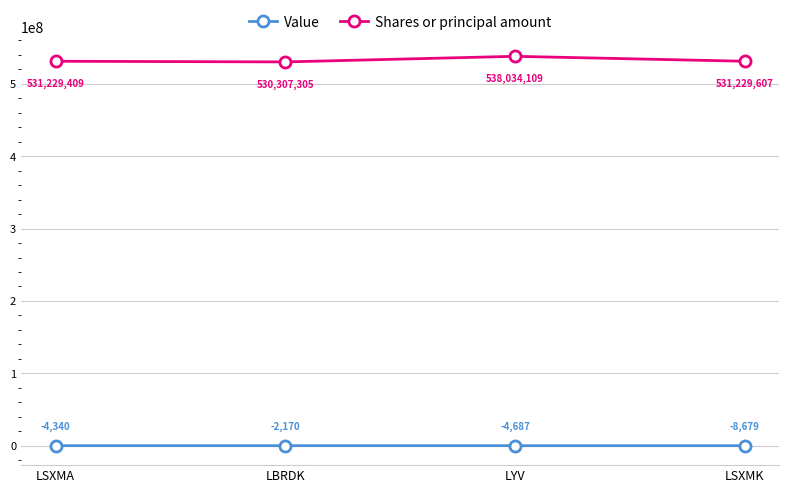

What is the average value of the Value series?

-4969